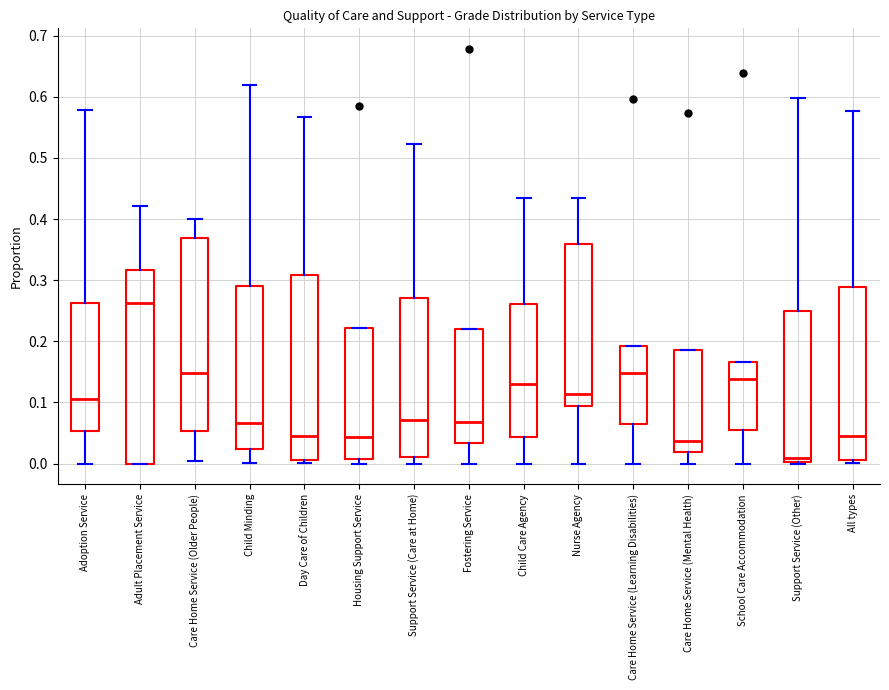

Which box has the lowest median line?

Support Service (Other)